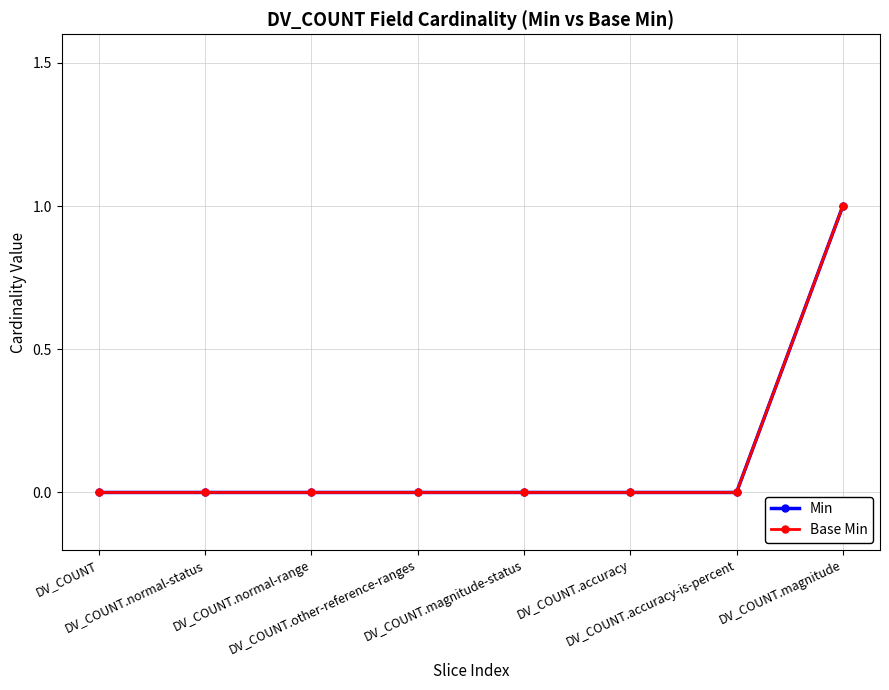

True or false: Base Min and Min intersect in this chart.

False